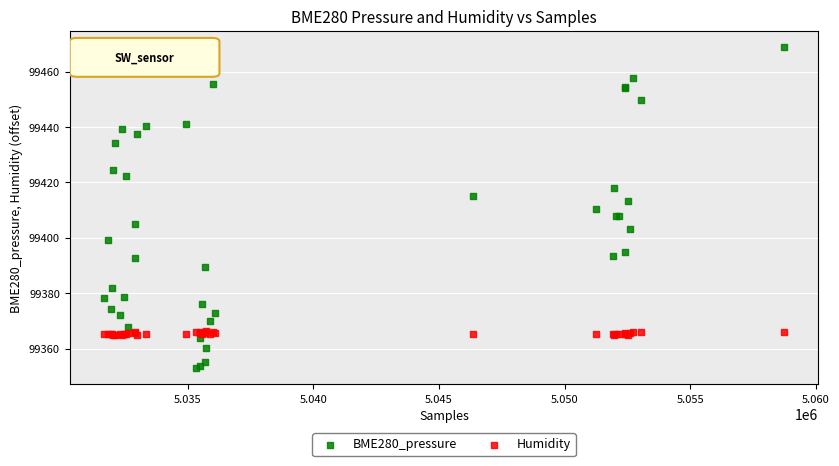

What are all the series names shown in the legend?

BME280_pressure, Humidity